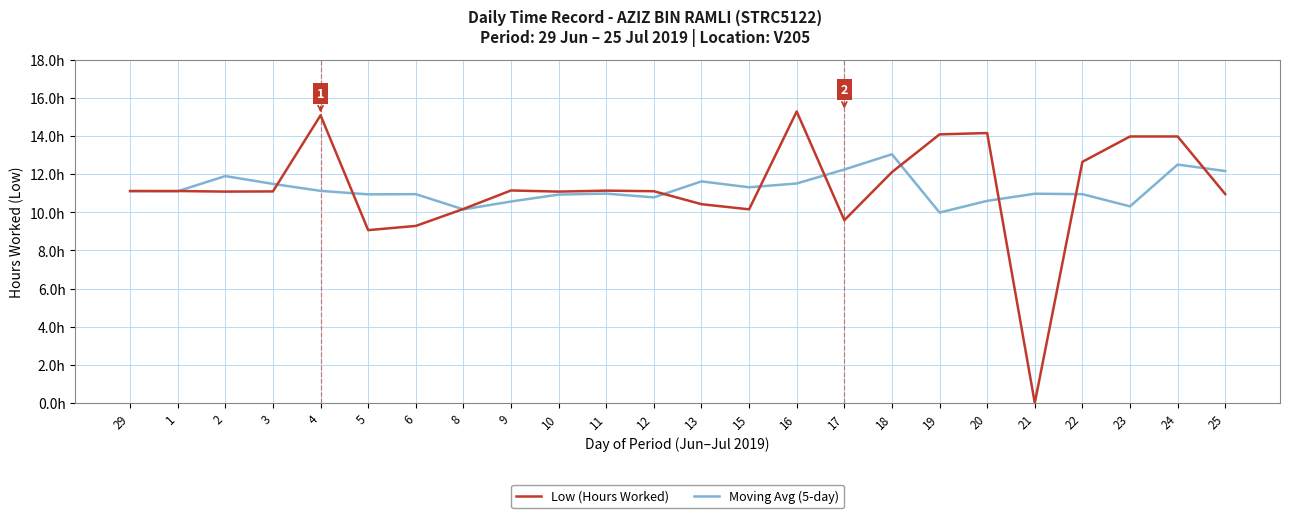

Reading left to right, list all the values displayed in this chart.

Low (Hours Worked): 29=11.1	1=11.1	2=11.1	3=11.1	4=15.1	5=9.1	6=9.3	8=10.2	9=11.1	10=11.1	11=11.1	12=11.1	13=10.4	15=10.2	16=15.3	17=9.6	18=12.1	19=14.1	20=14.2	21=0.0	22=12.6	23=14.0	24=14.0	25=10.9
Moving Avg (5-day): 29=11.1	1=11.1	2=11.9	3=11.5	4=11.1	5=10.9	6=10.9	8=10.1	9=10.6	10=10.9	11=11.0	12=10.8	13=11.6	15=11.3	16=11.5	17=12.2	18=13.0	19=10.0	20=10.6	21=11.0	22=10.9	23=10.3	24=12.5	25=12.2